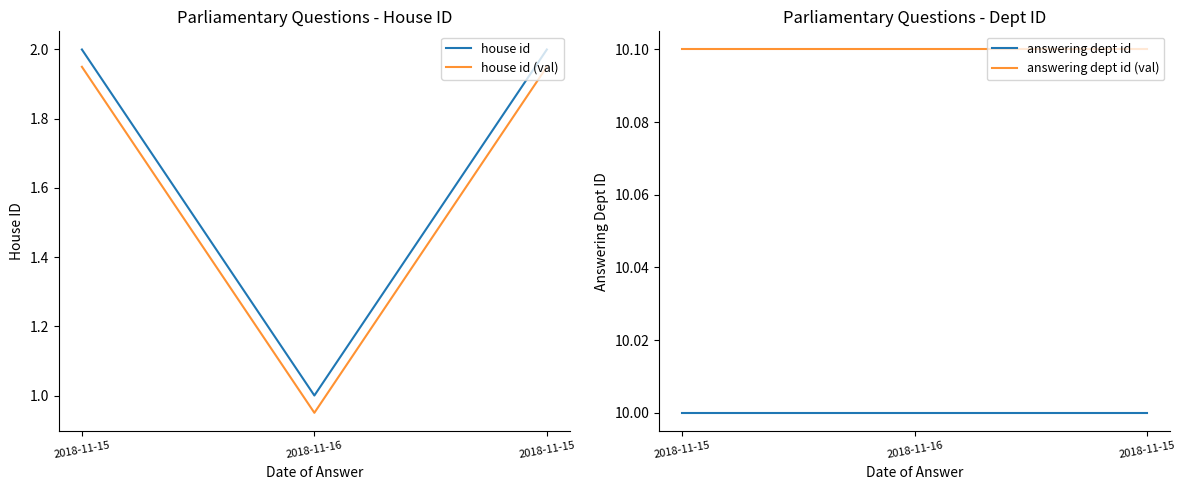

Rank the categories by house id (val) value from highest to lowest.

2018-11-15, 2018-11-15, 2018-11-16